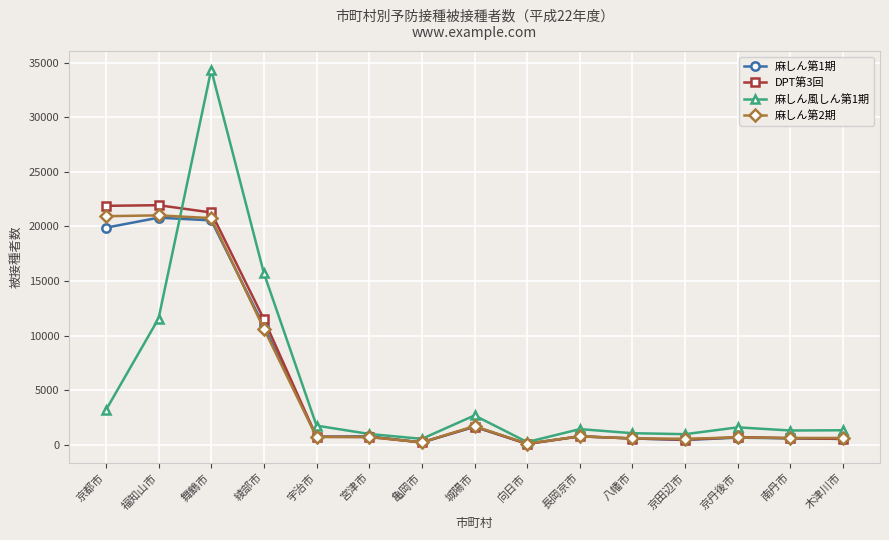

True or false: DPT第3回 and 麻しん風しん第1期 intersect in this chart.

True